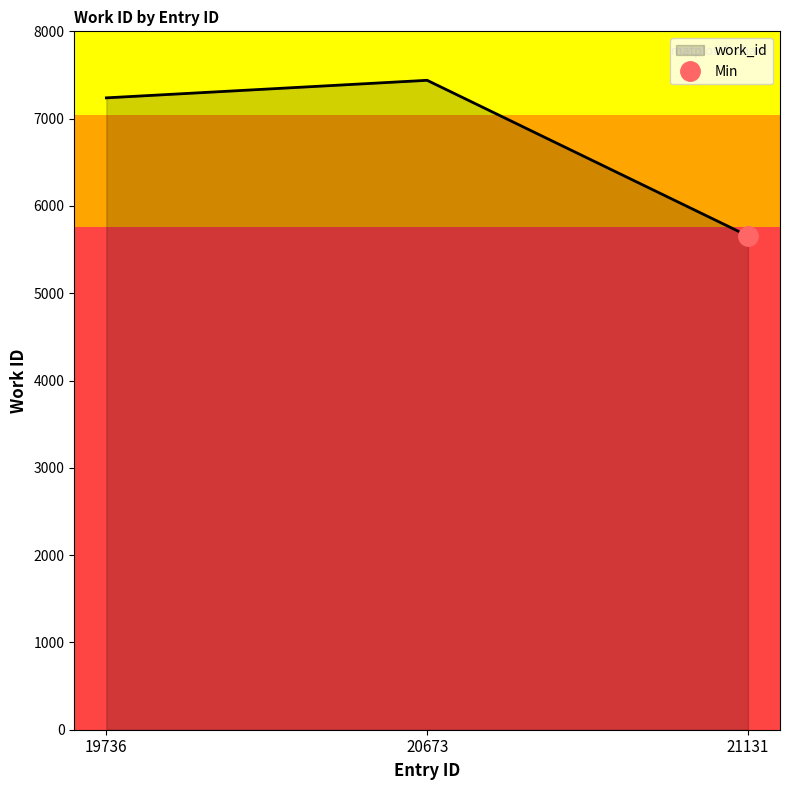

Between 19736 and 21131, which is larger?

19736